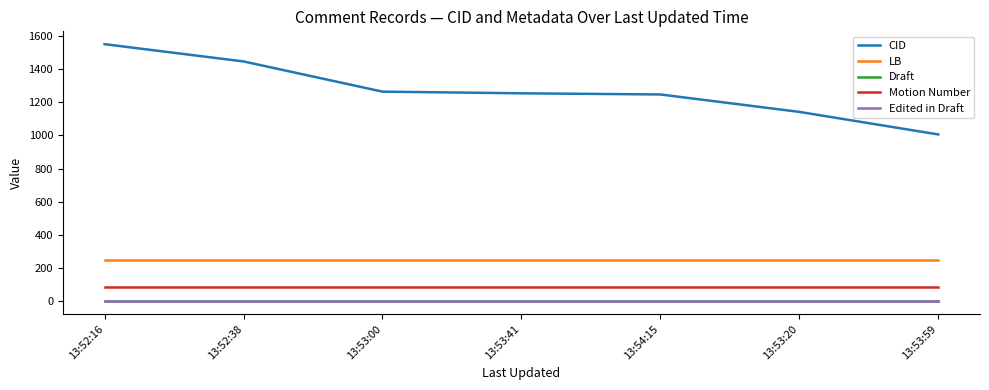

What is the average value of the Draft series?

1